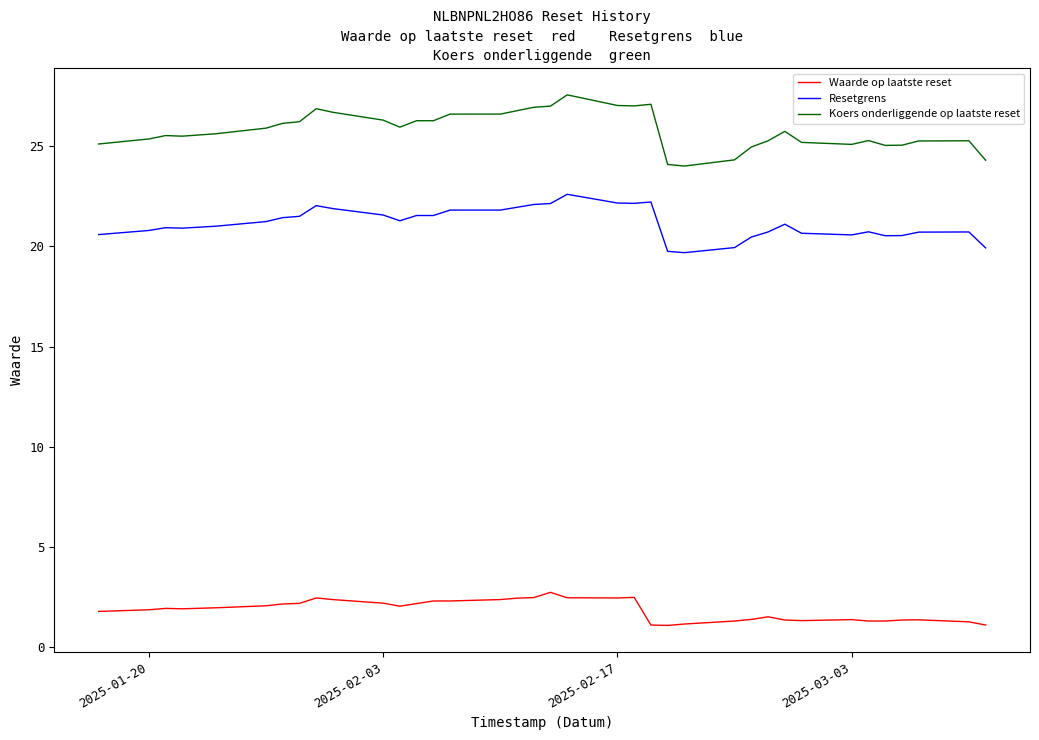

Which series has the largest range (max minus min)?

Koers onderliggende op laatste reset